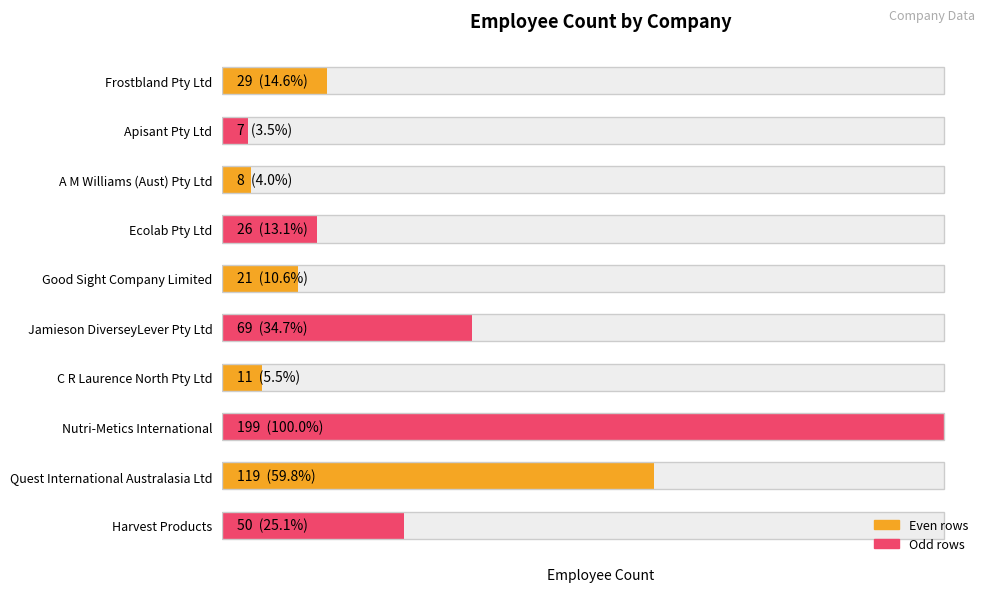

What is the value of the 3rd bar from the left?

8